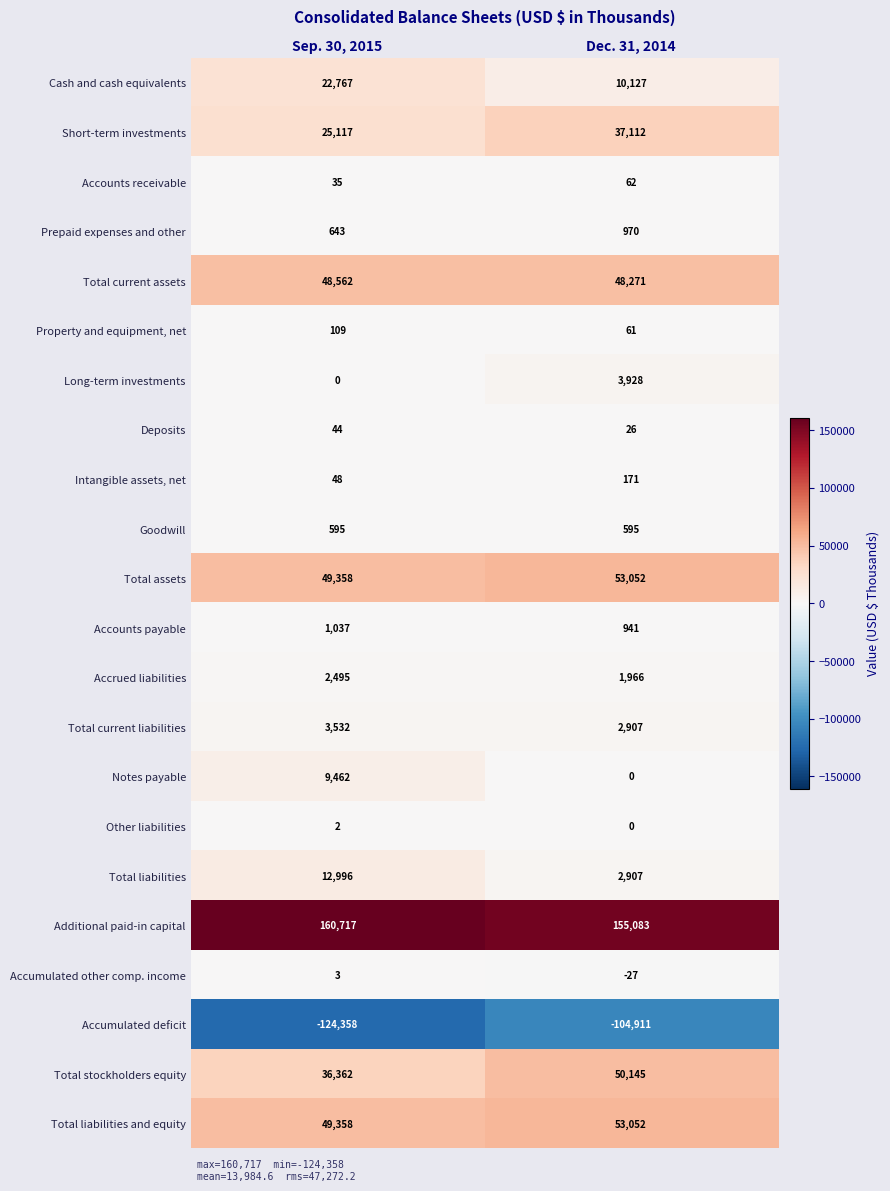

What is the total value across all series at Sep. 30, 2015?

298884